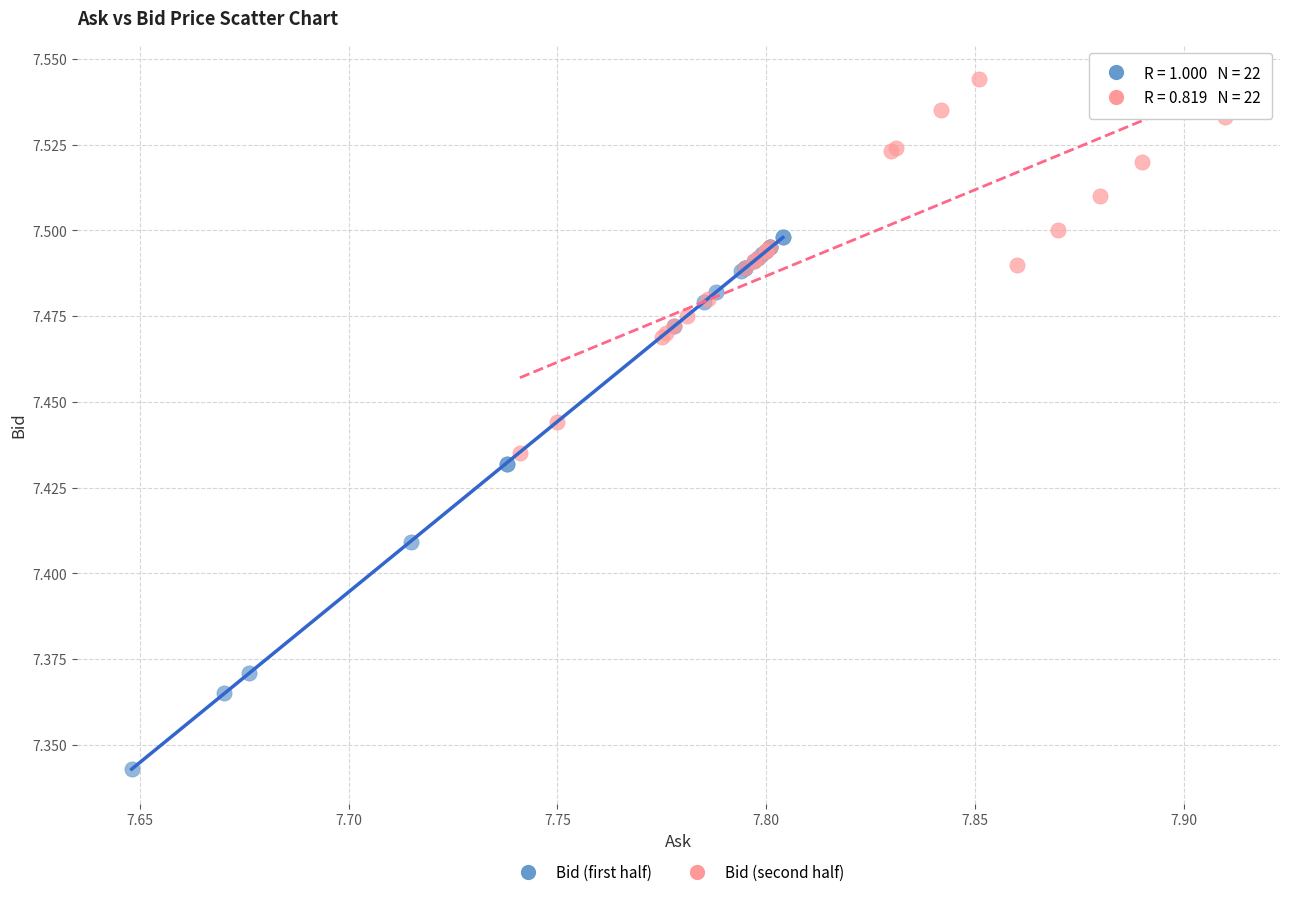

Which series has the largest Y range (max minus min)?

Bid (first half)